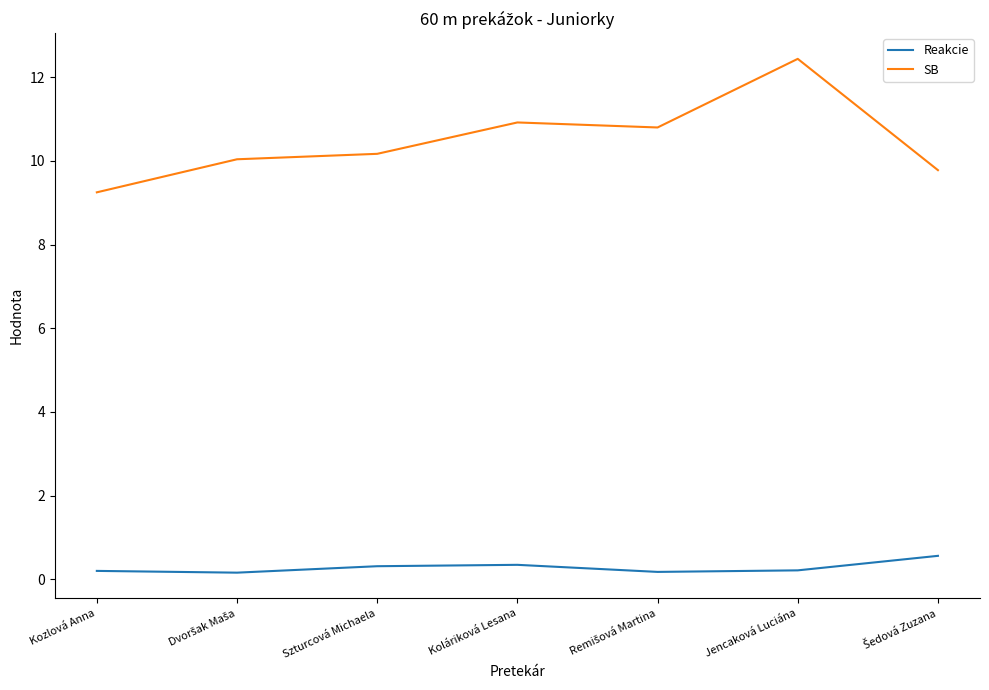

What is the difference between the second highest and second lowest values in the Reakcie series?

0.2